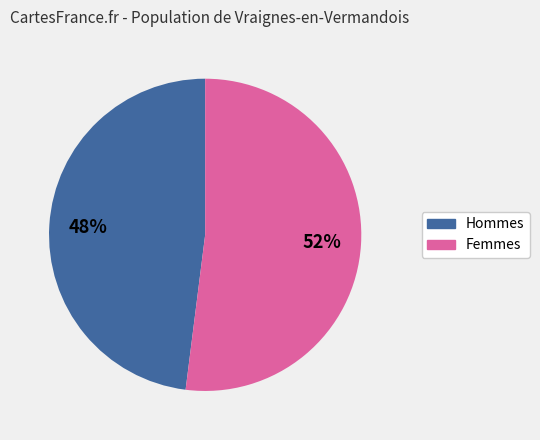

To the nearest percent, what is the difference between the largest and smallest slice percentages?

4%